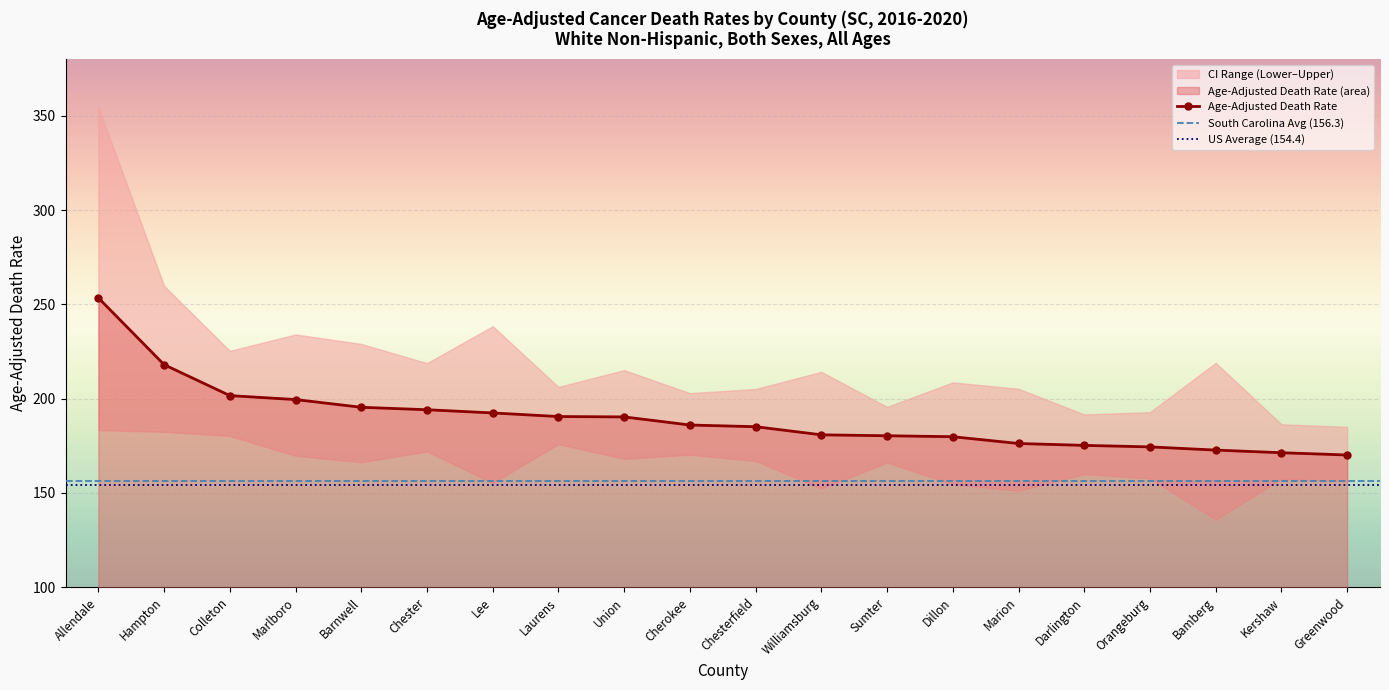

True or false: Age-Adjusted Death Rate has more than 1 interior local peaks.

False